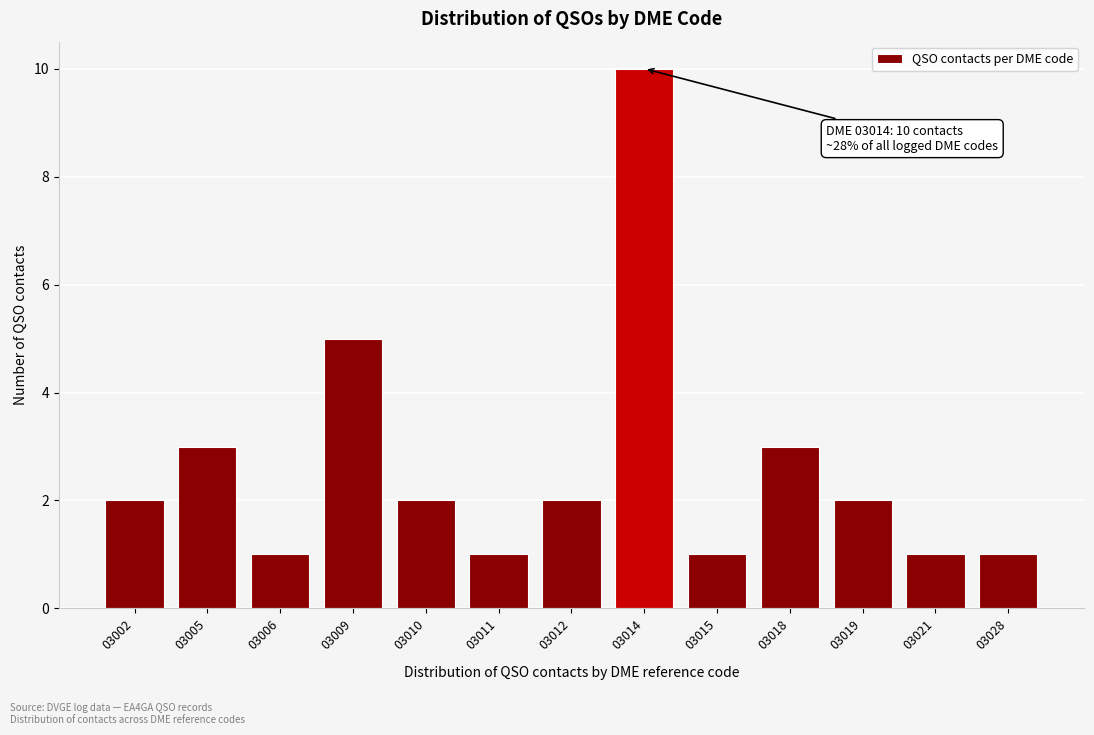

Reading right to left, transcribe all the data shown in this chart.

1	1	2	3	1	10	2	1	2	5	1	3	2